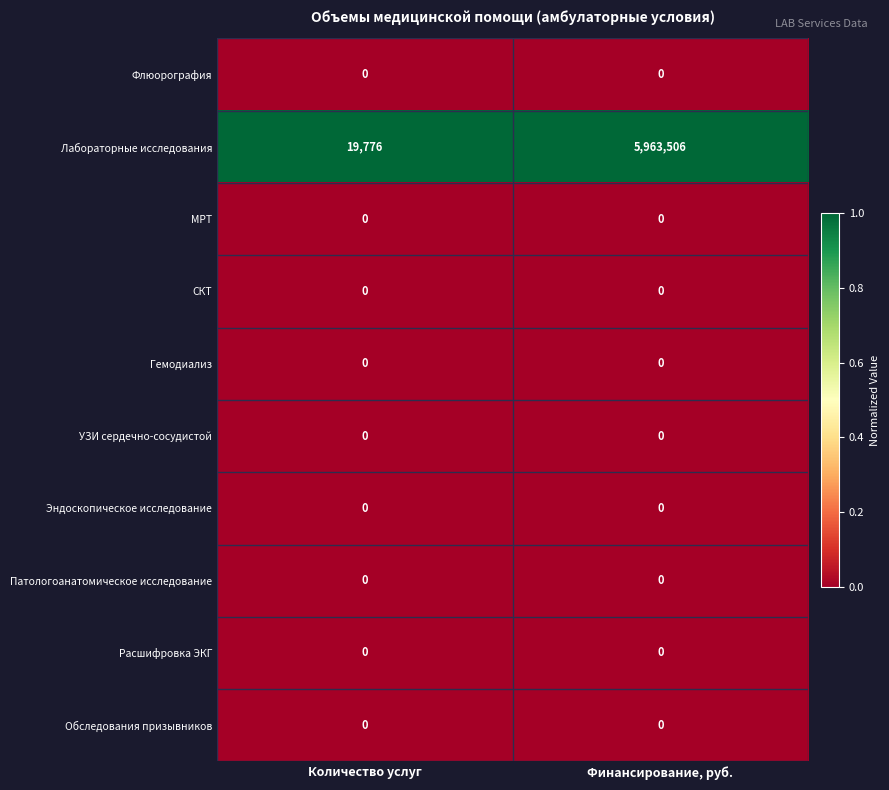

At which category is the sum across all series the highest?

Финансирование, руб.